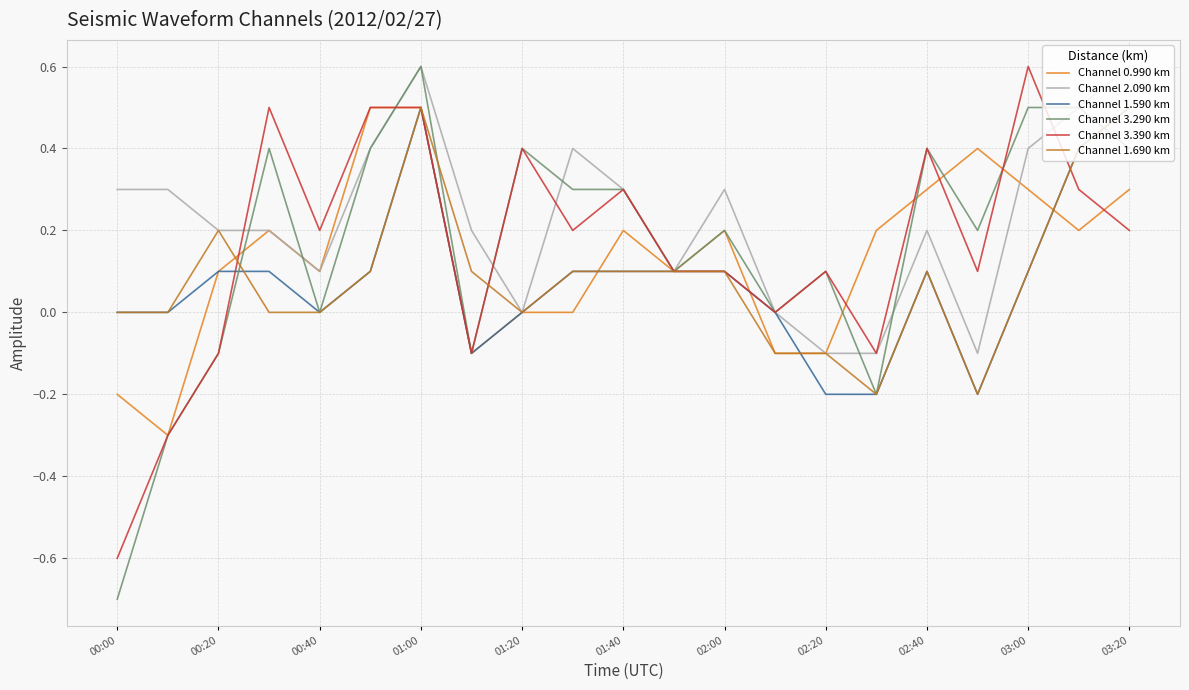

At which category is the sum across all series the highest?

01:00